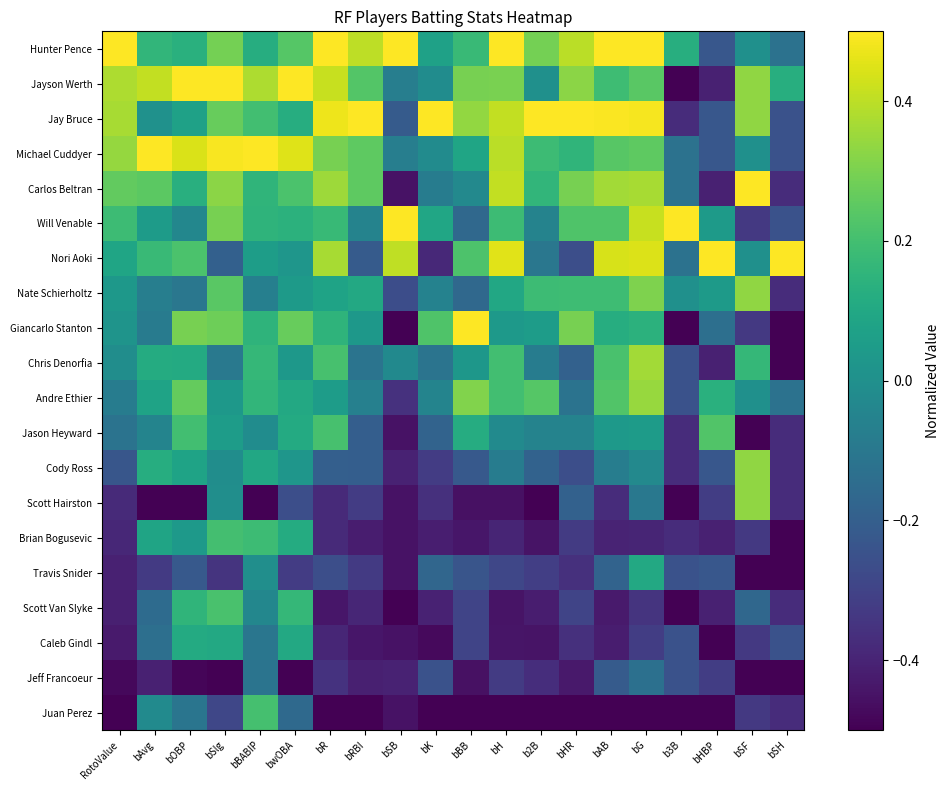

Rank the series by their maximum value, from highest to lowest.

Hunter Pence, Jayson Werth, Jay Bruce, Michael Cuddyer, Carlos Beltran, Will Venable, Nori Aoki, Giancarlo Stanton, Chris Denorfia, Andre Ethier, Nate Schierholtz, Cody Ross, Scott Hairston, Jason Heyward, Scott Van Slyke, Juan Perez, Brian Bogusevic, Caleb Gindl, Travis Snider, Jeff Francoeur